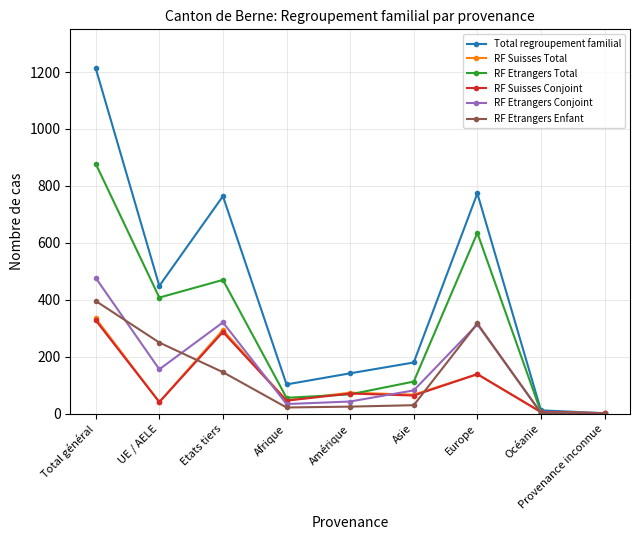

Which series has the largest range (max minus min)?

Total regroupement familial